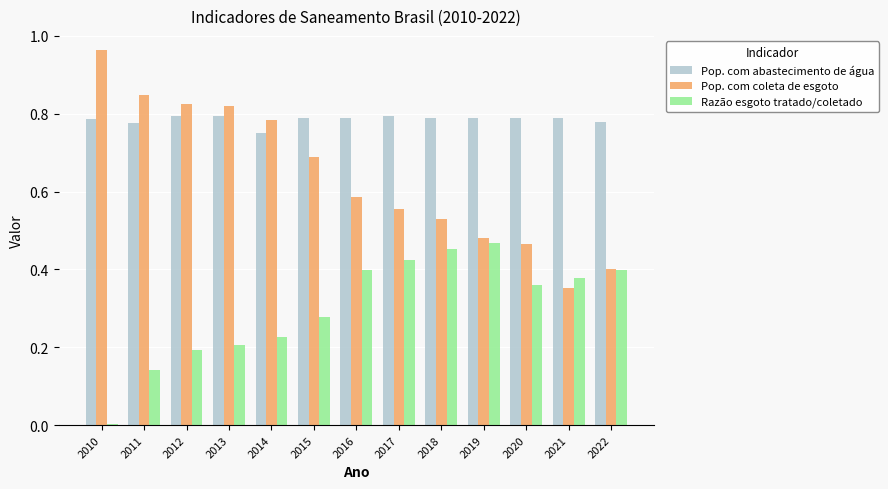

How many groups of bars are there?

13